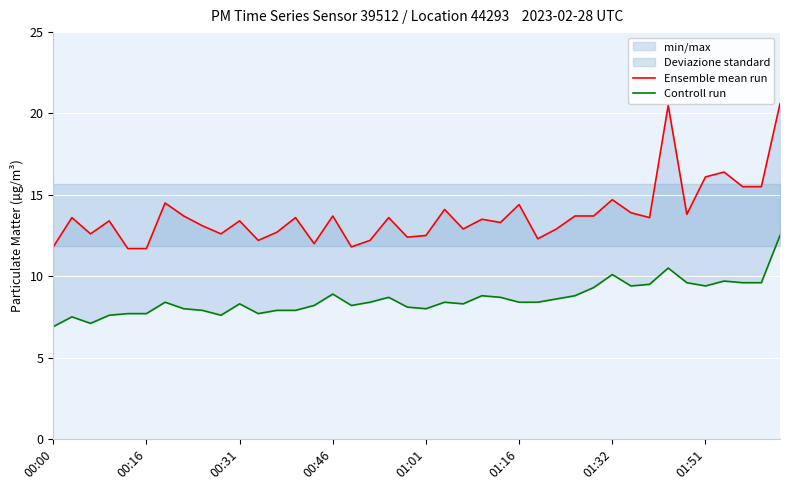

Rank the series at 19 from lowest to highest value.

Controll run, Ensemble mean run